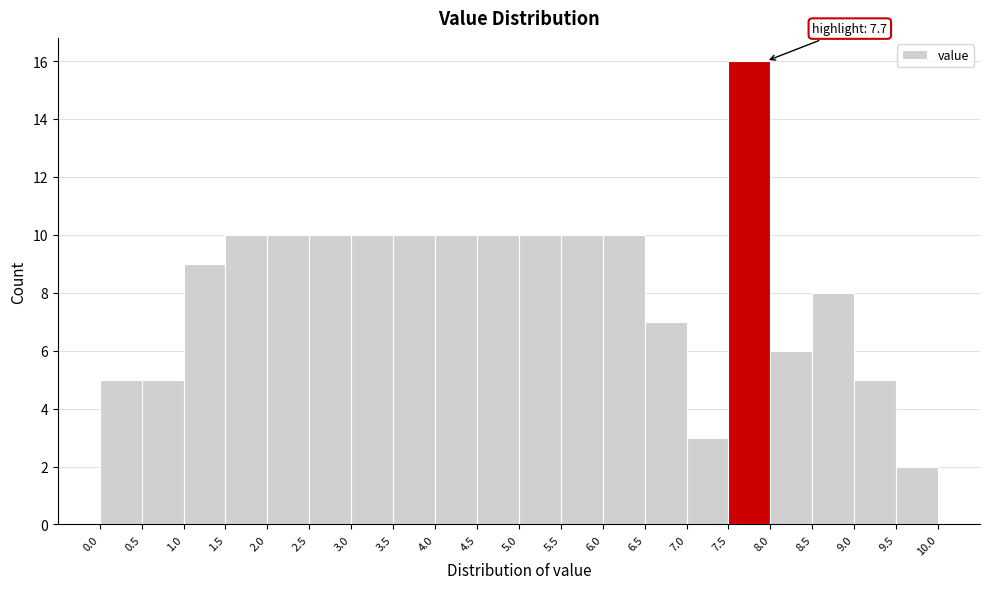

Over which range of the x-axis is the bar tallest?

7.5 to 8.0